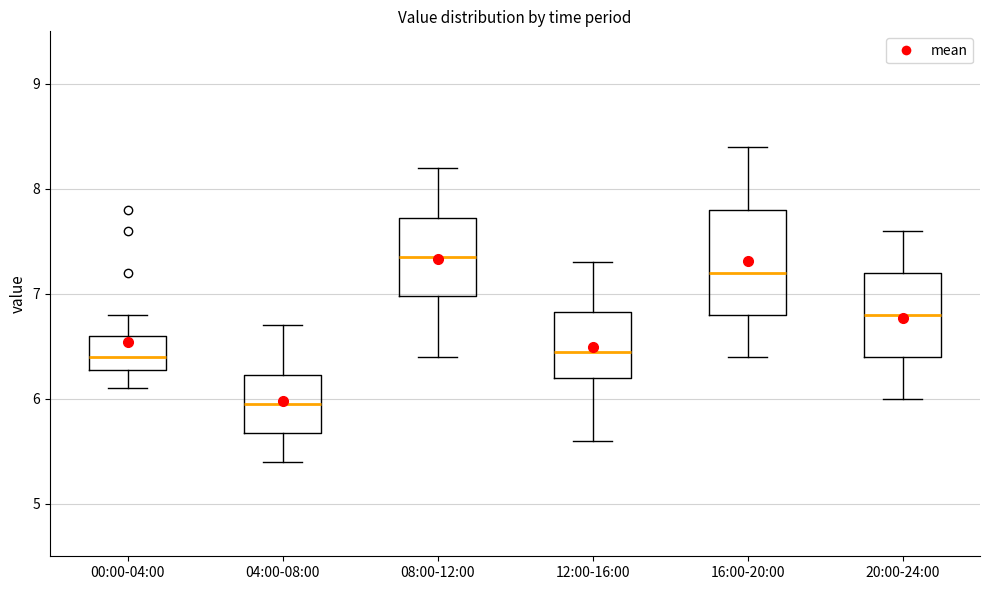

Which box has the lowest median line?

04:00-08:00